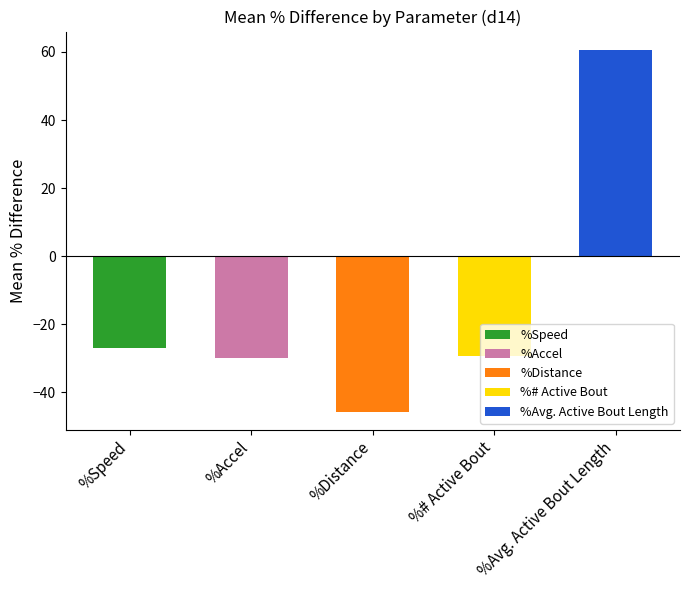

At which label does %Speed reach its peak?

%Speed